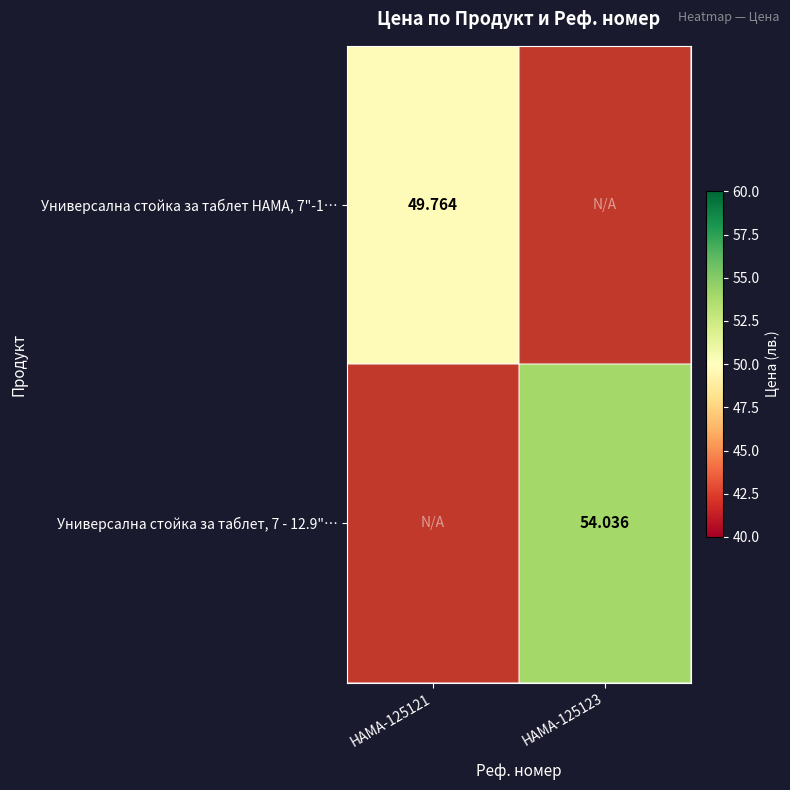

Is the value of Универсална стойка за таблет, 7 - 12.9"… at HAMA-125123 greater than the value of Универсална стойка за таблет HAMA, 7"-1… at HAMA-125121?

Yes